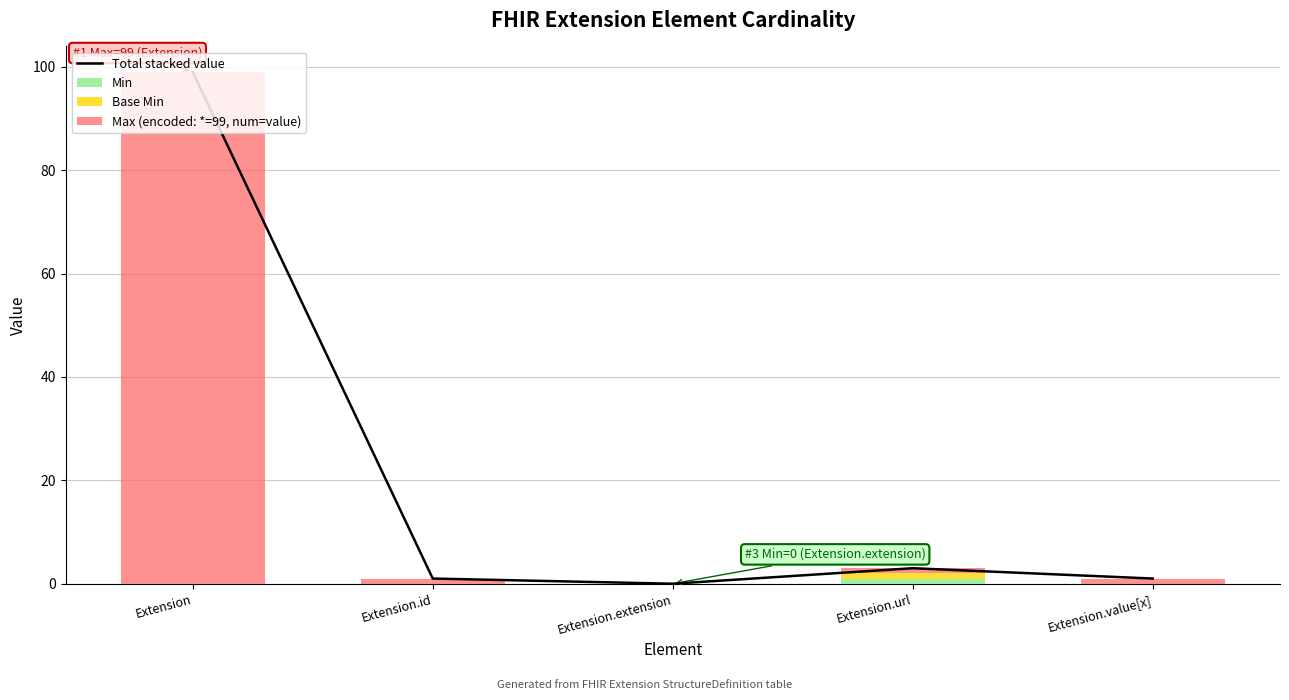

What is the sum of the Total stacked value values at Extension.url and Extension.extension?

3